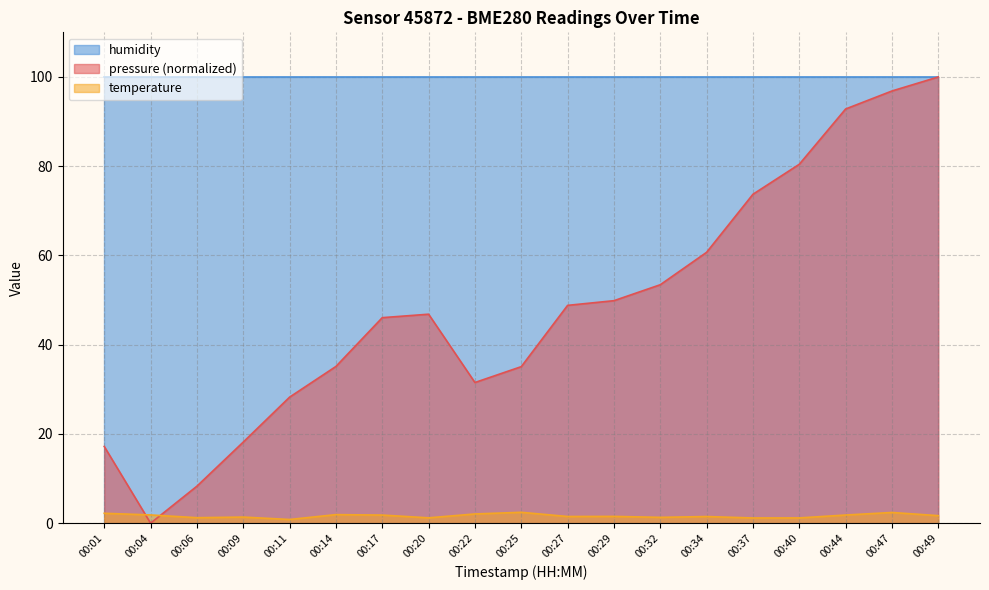

Where does the temperature series first go above 1?

00:01